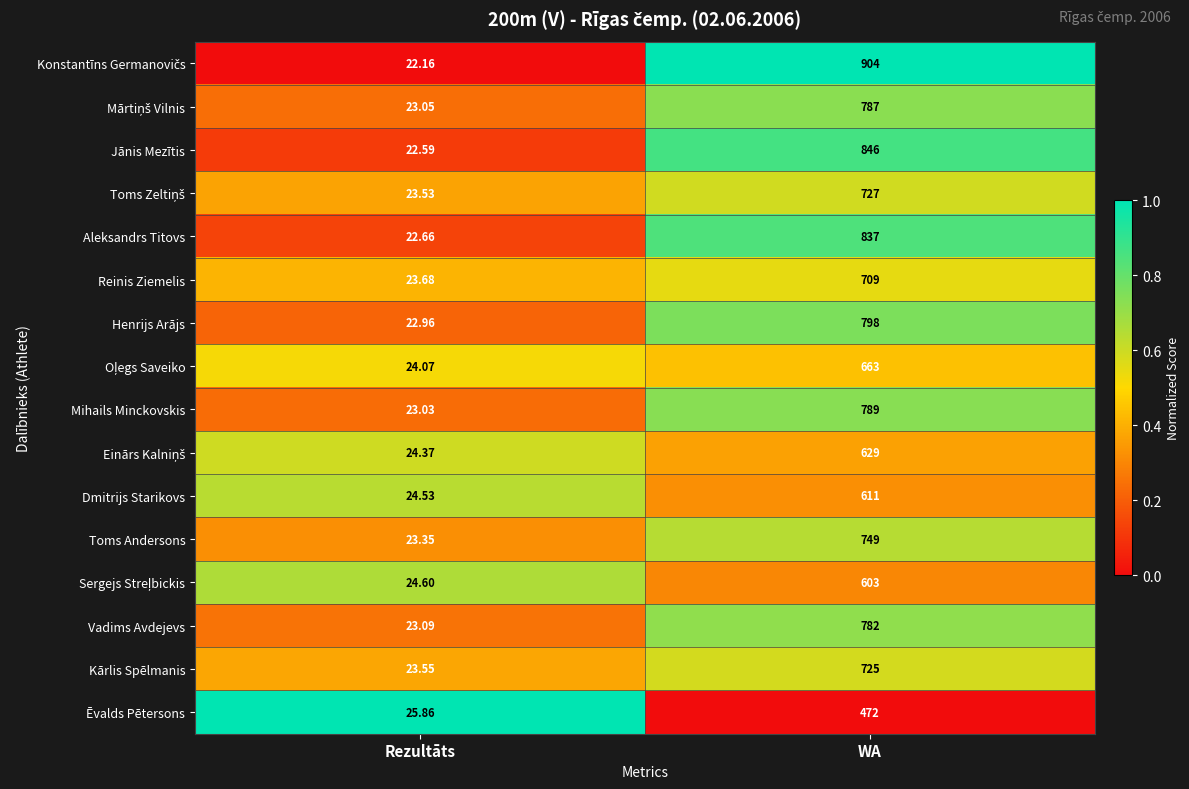

At which category is the sum across all series the highest?

WA